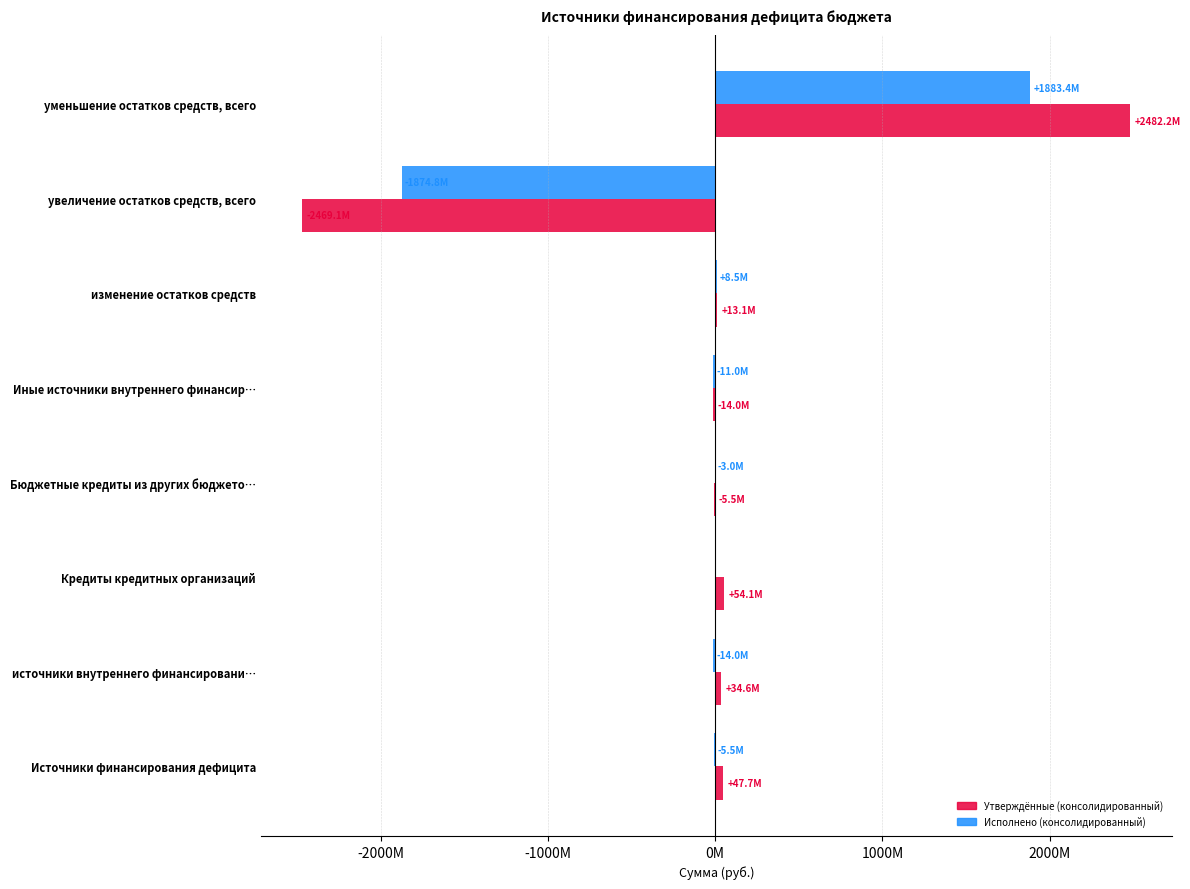

What is the value of the Утверждённые (консолидированный) bar at the 3rd from the left?

54080753.4